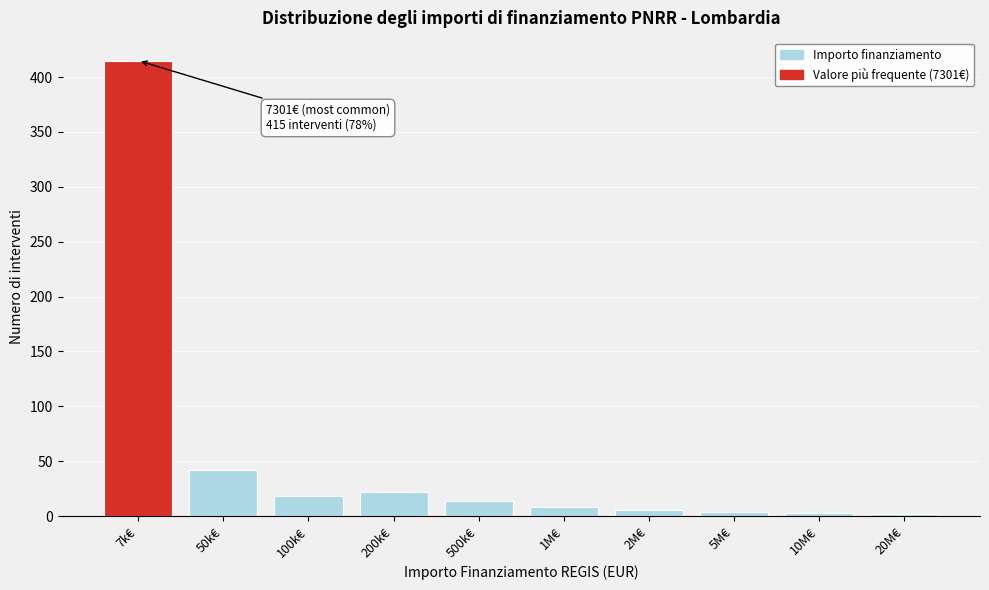

Where is the data nearest to the value 208?

50k€